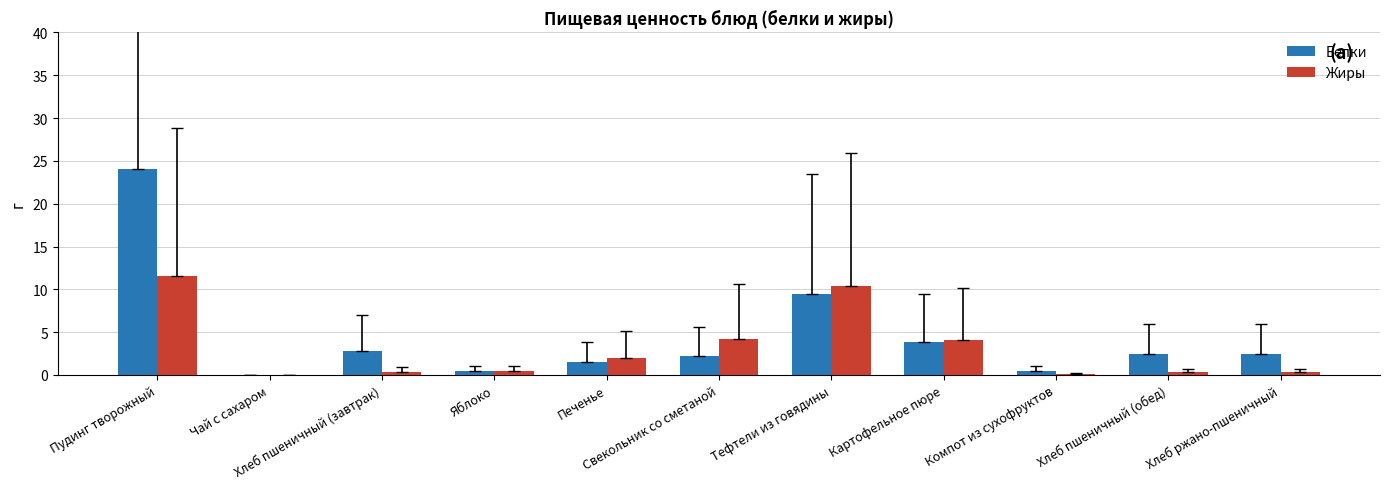

What is the highest value of the Белки series?

24.1